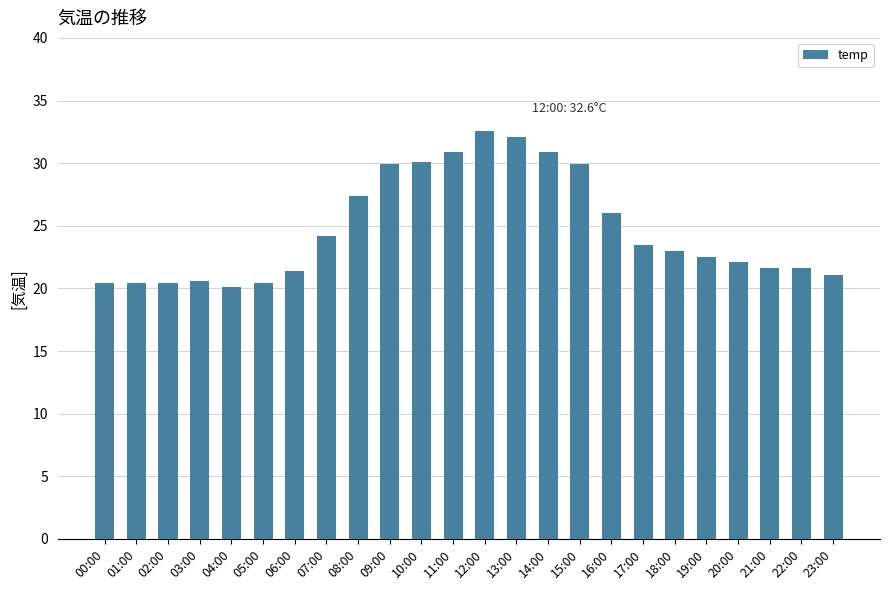

What is the smallest value displayed?

20.1